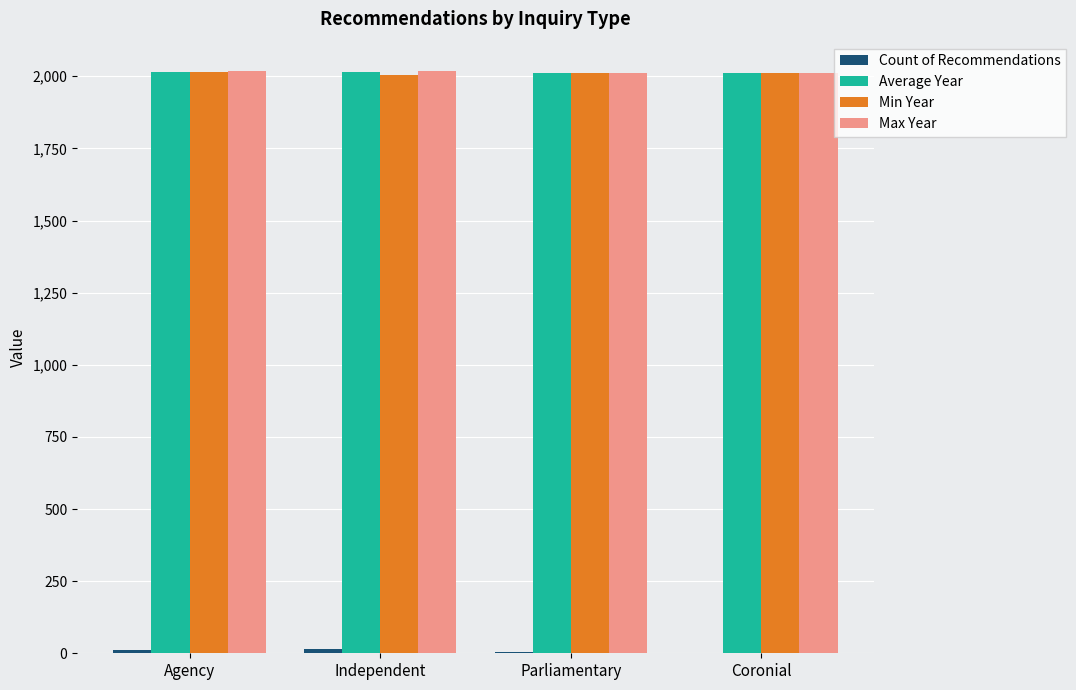

What is the maximum value for Min Year?

2015.0